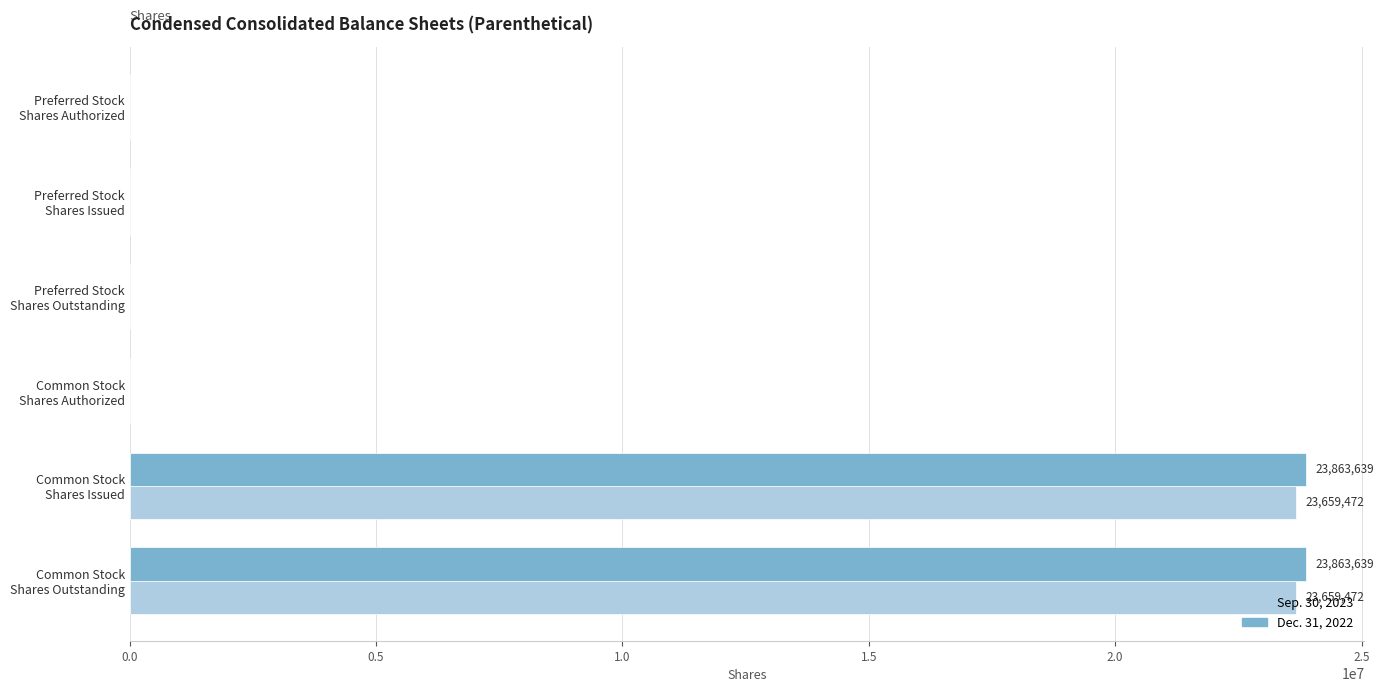

What is the maximum value shown in the chart?

23863639